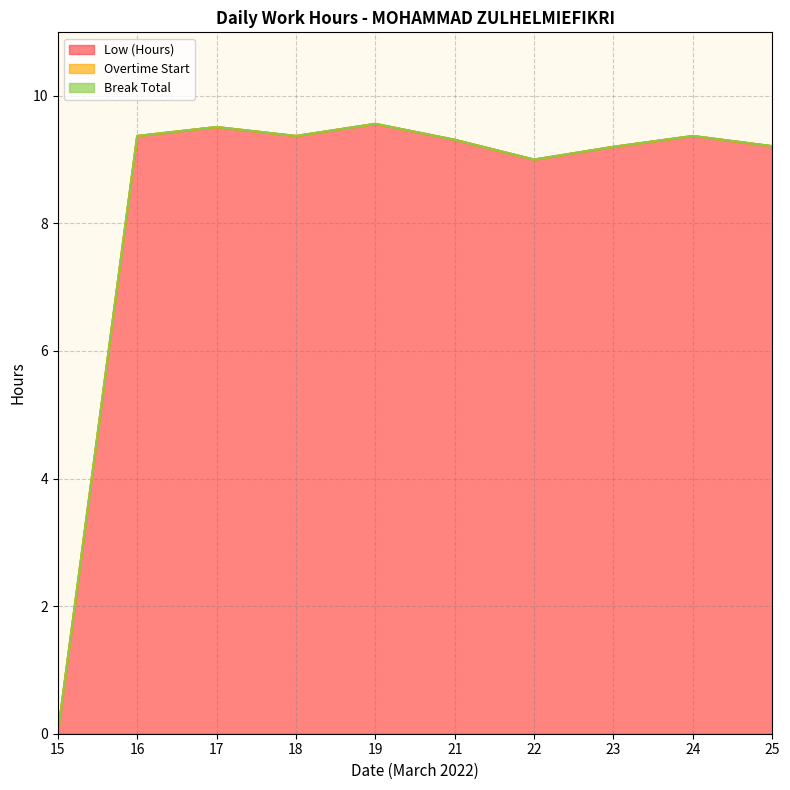

Reading left to right, what are all the values shown in this chart?

Low (Hours): 0.0	9.4	9.5	9.4	9.6	9.3	9.0	9.2	9.4	9.2
Overtime Start: 0.0	0.0	0.0	0.0	0.0	0.0	0.0	0.0	0.0	0.0
Break Total: 0.0	0.0	0.0	0.0	0.0	0.0	0.0	0.0	0.0	0.0